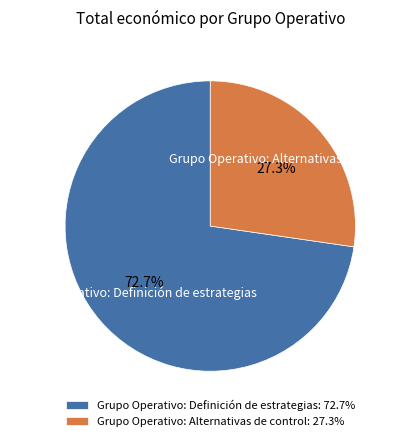

What portion of the pie excludes Grupo Operativo: Definición de estrategias?

27.3%